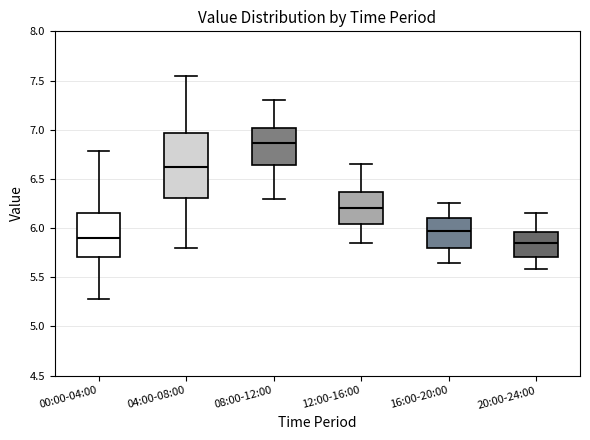

Where is the upper edge of the box for 04:00-08:00 on the y-axis? The values are not printed on the chart, so give them approximately, as read against the axis.

6.95